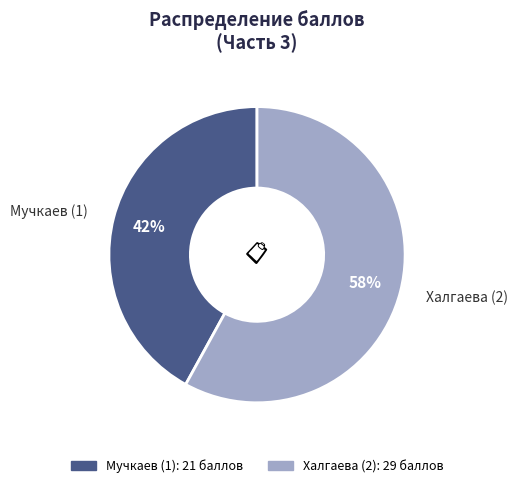

To the nearest percent, what is the average slice percentage?

50%